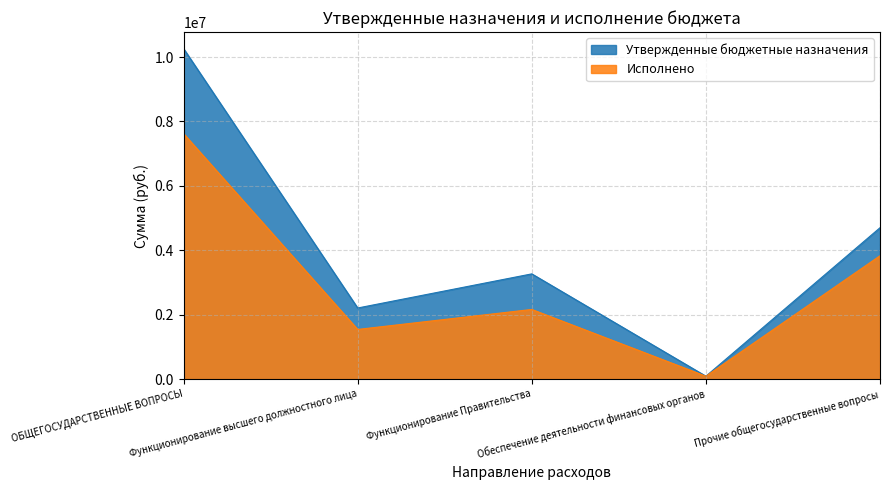

Between ОБЩЕГОСУДАРСТВЕННЫЕ ВОПРОСЫ and Функционирование высшего должностного лица, which series saw the biggest shift?

Утвержденные бюджетные назначения